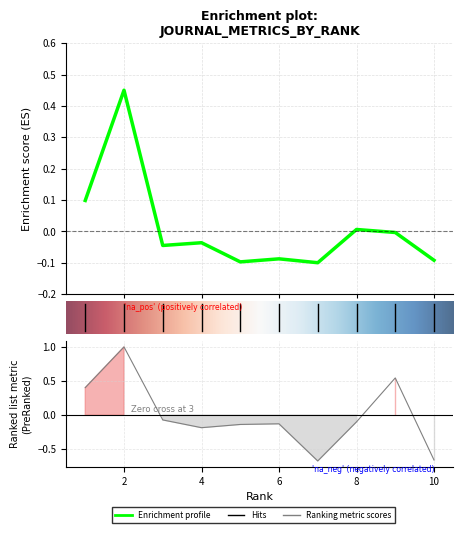

How many lines are shown in the chart?

2